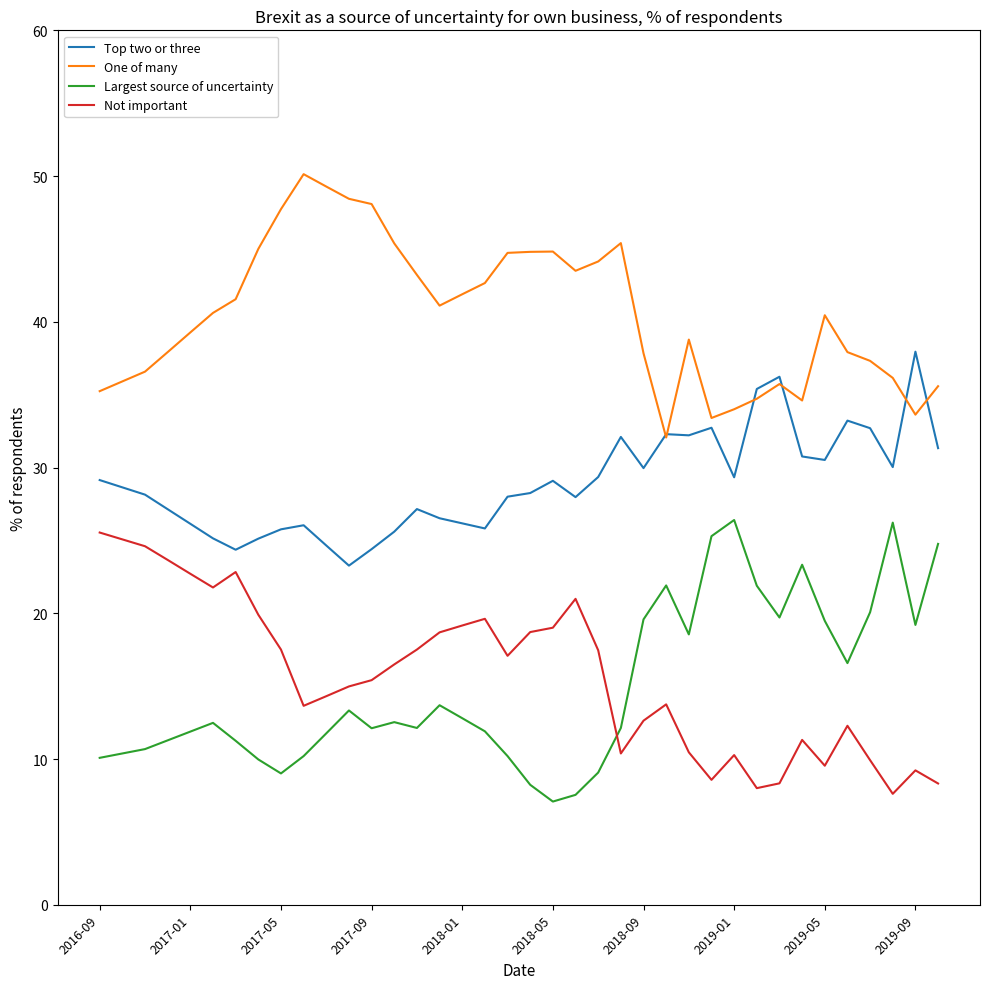

True or false: Top two or three and Largest source of uncertainty cross at least once.

False